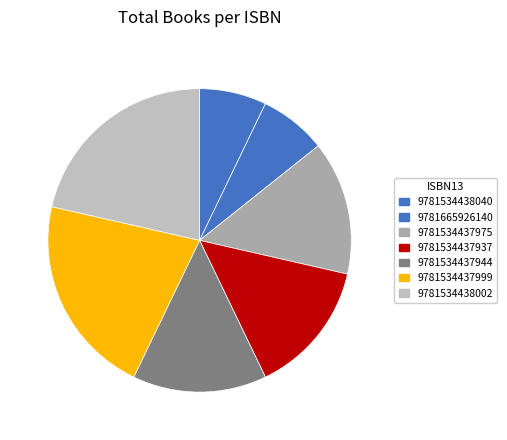

Does 9781534437975 account for over 50% of the chart?

No